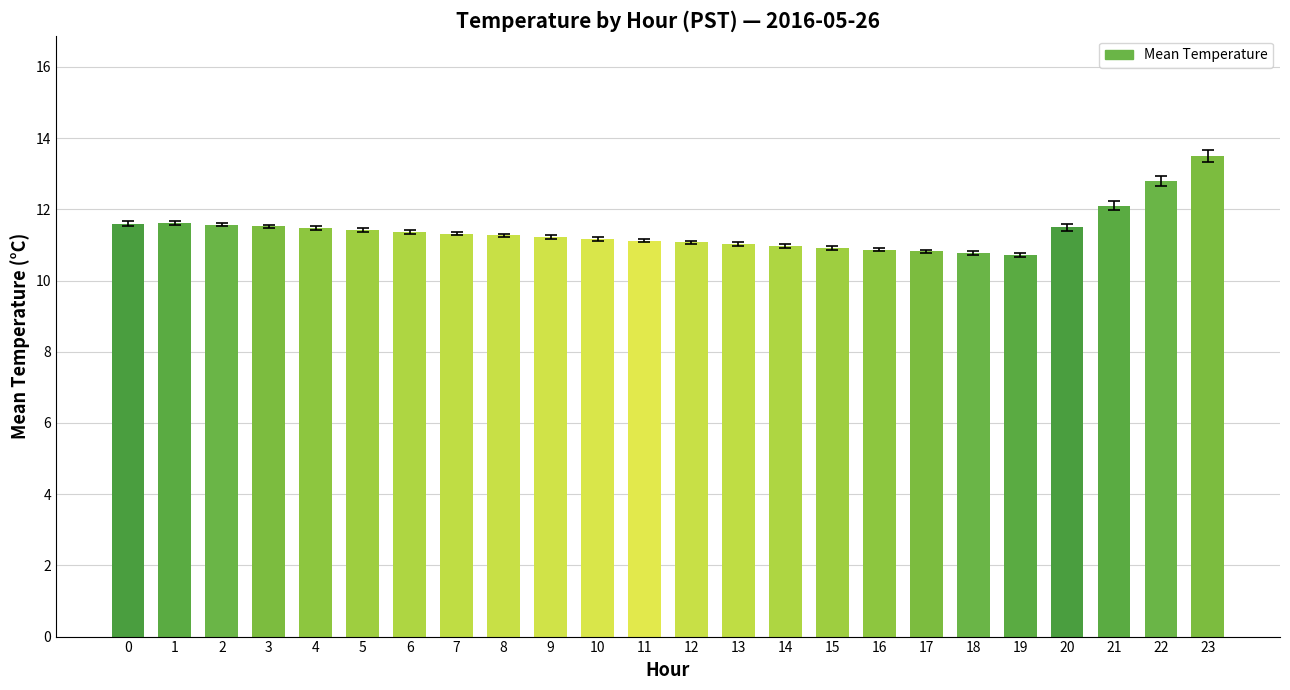

Does the chart contain stacked bars?

No